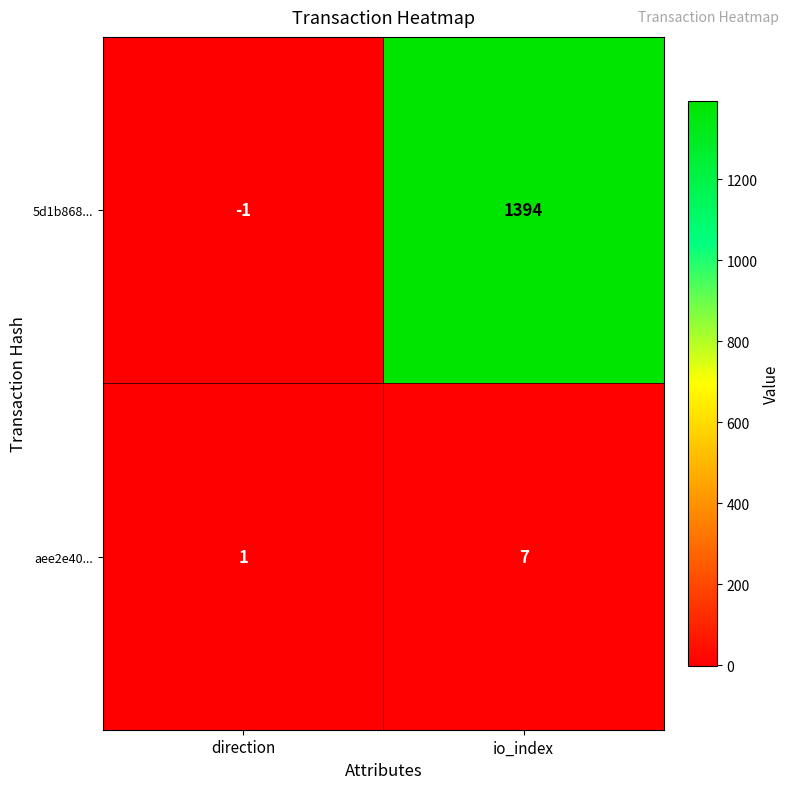

How many data points in aee2e40... are less than 7?

1